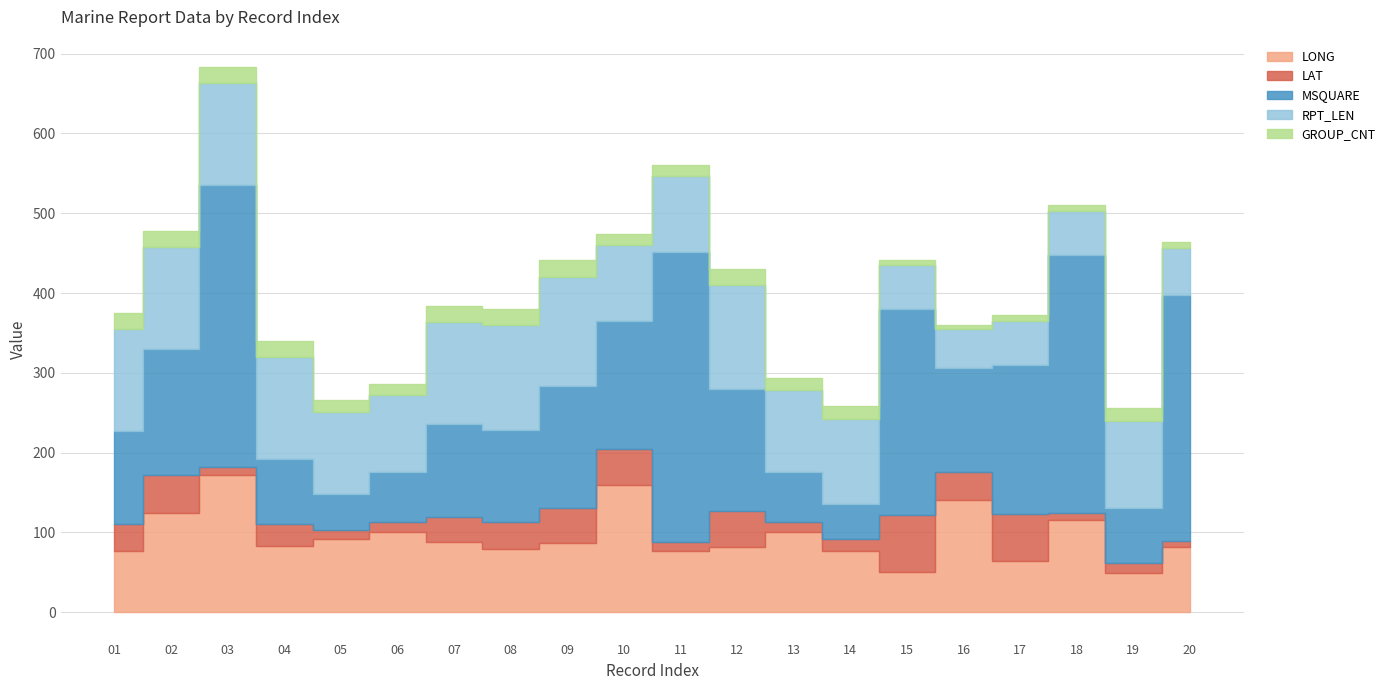

Reading left to right, list all the values displayed in this chart.

LONG: 76.2	124.3	171.4	82.9	91.8	100.1	88.6	79.9	86.8	159.1	76.7	82.3	100.1	77.2	50.8	140.5	63.9	115.6	49.2	81.6
LAT: 34.5	48.3	10.8	27.7	10.7	13.1	30.4	32.8	43.4	46.0	11.0	44.3	13.1	14.1	70.9	35.0	59.0	8.6	13.2	7.7
MSQUARE: 116.0	157.0	353.0	81.0	46.0	62.0	117.0	116.0	153.0	160.0	364.0	153.0	62.0	44.0	258.0	130.0	187.0	324.0	68.0	308.0
RPT_LEN: 128.0	128.0	128.0	128.0	102.0	97.0	128.0	131.0	137.0	95.0	95.0	131.0	103.0	107.0	55.0	49.0	55.0	55.0	109.0	59.0
GROUP_CNT: 20.0	20.0	20.0	20.0	15.0	14.0	20.0	20.0	21.0	14.0	14.0	20.0	15.0	16.0	7.0	6.0	7.0	7.0	16.0	8.0